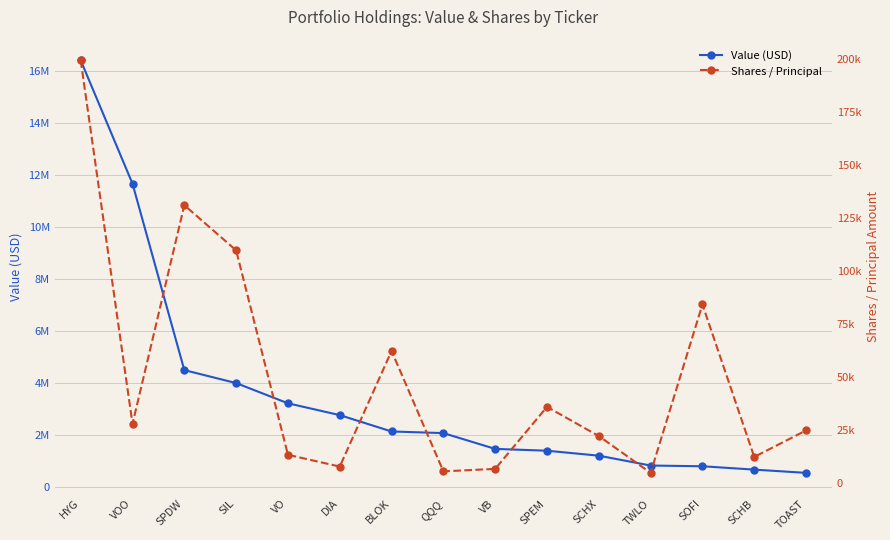

At which category is the sum across all series the highest?

HYG